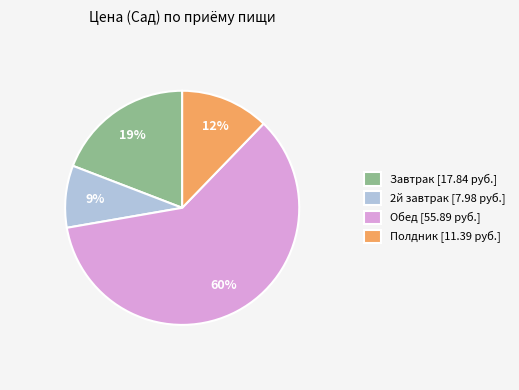

To the nearest percent, what is the difference between the largest and smallest slice percentages?

51%